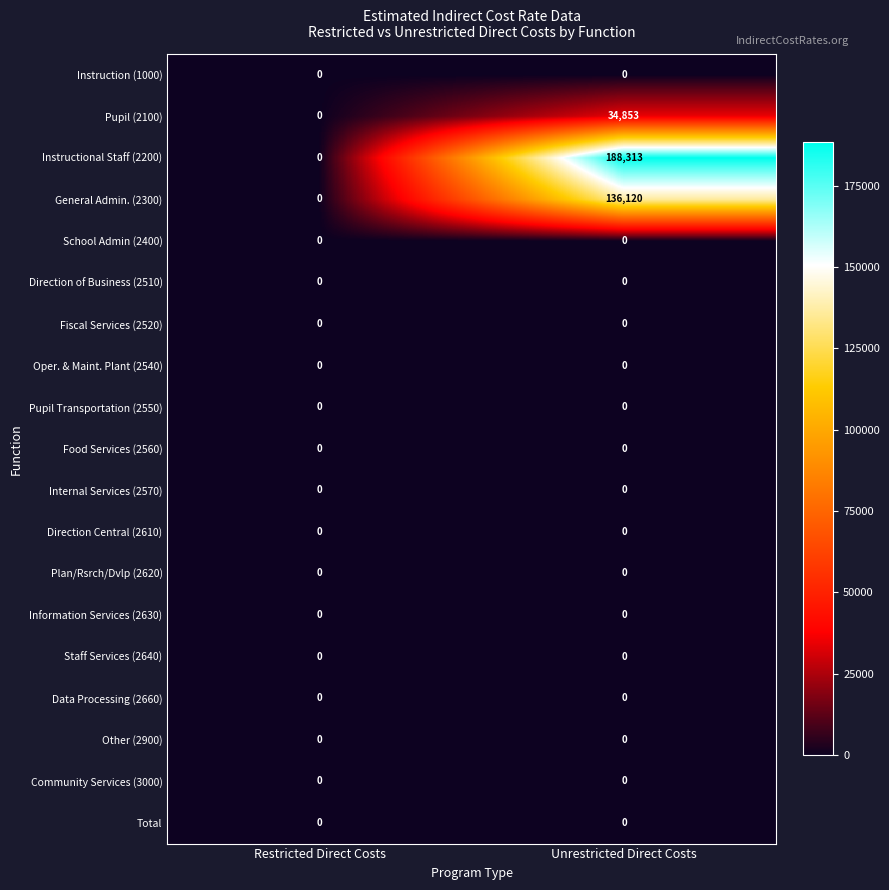

At which category is the sum across all series the highest?

Unrestricted Direct Costs